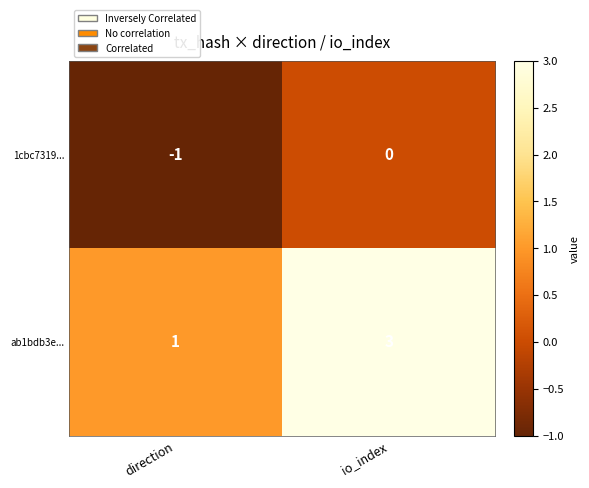

At which category is the sum across all series the highest?

io_index